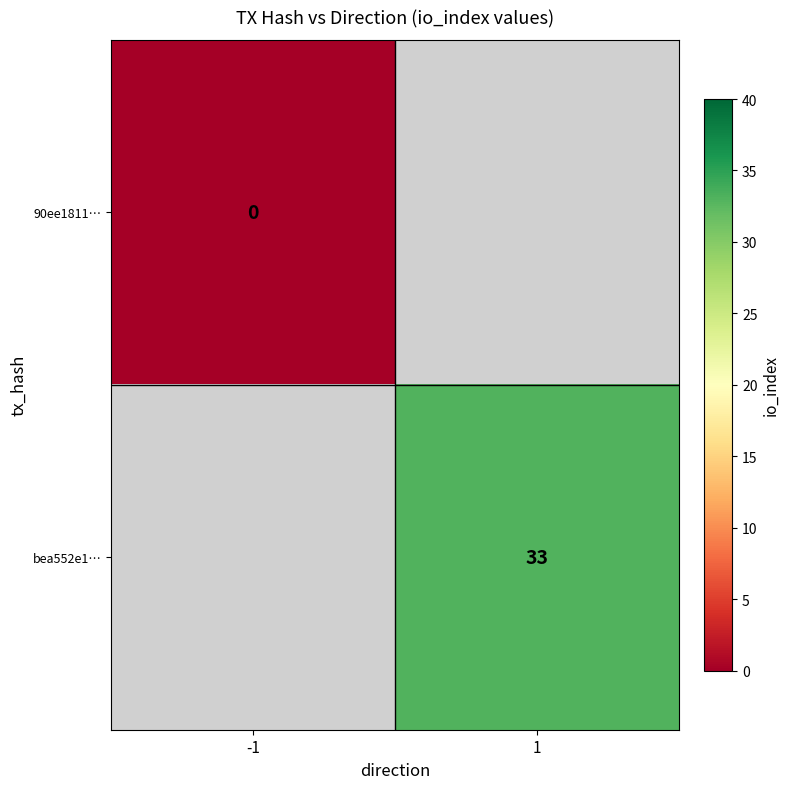

Is it true that bea552e1… equals 23 at 1?

False